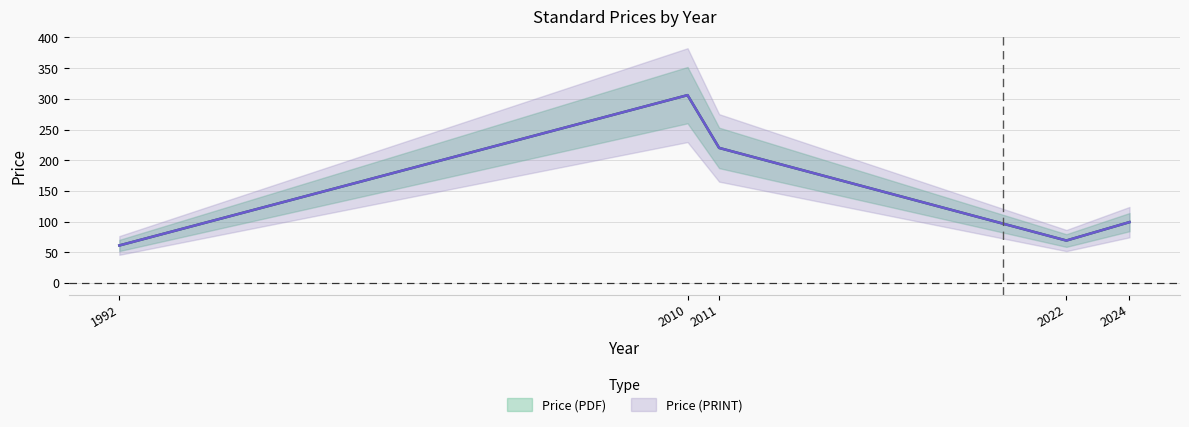

True or false: Price (PDF) has a value of 150 at 2024.

False